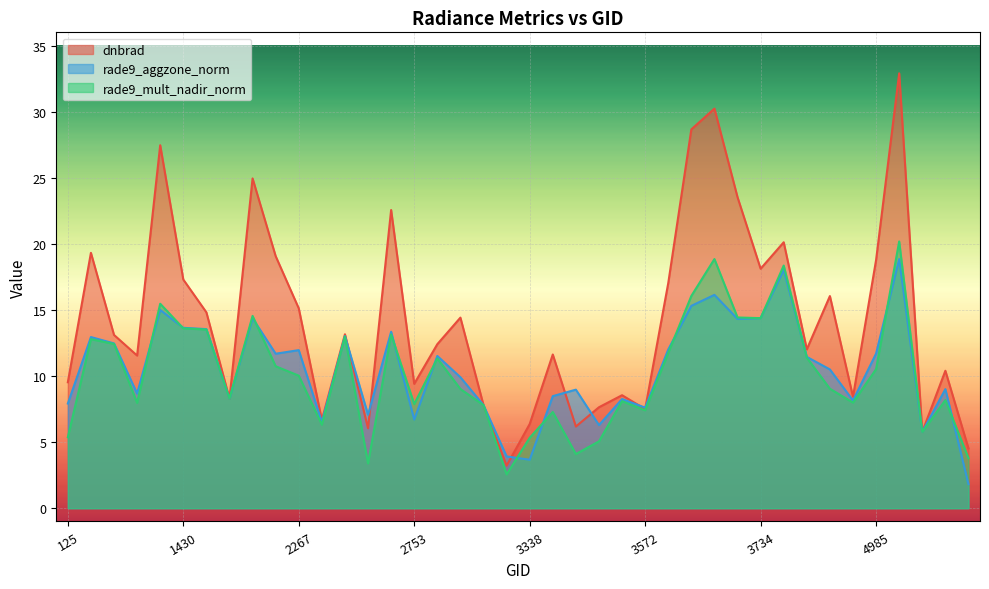

Where is dnbrad nearest to the value 18?

3734